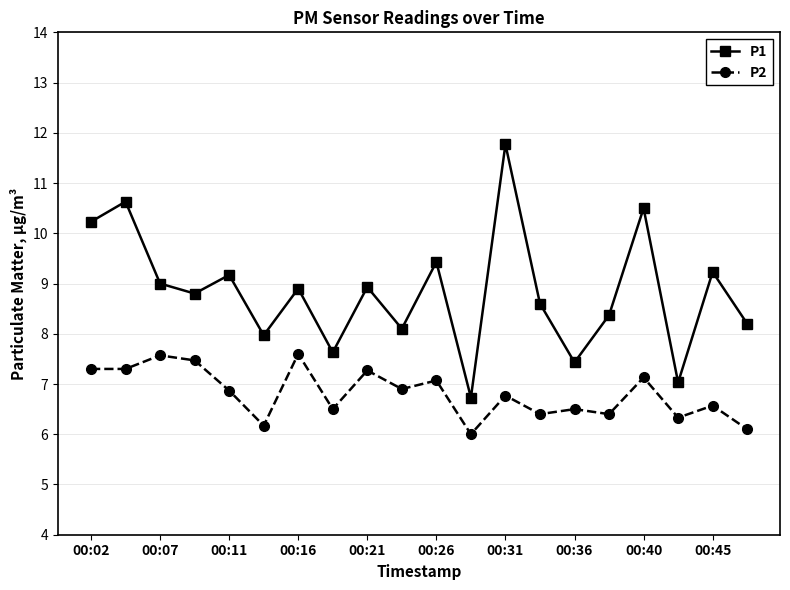

What is the maximum value for P2?

7.6